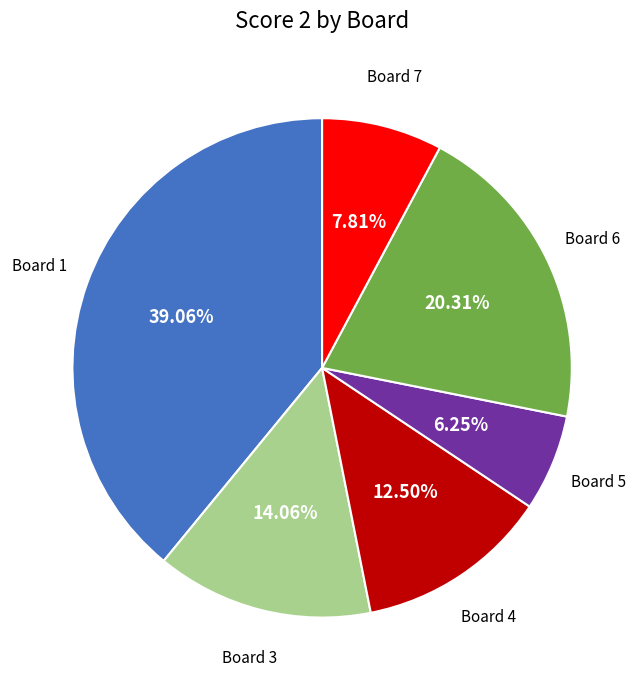

Is there any slice that represents more than half of the pie?

No